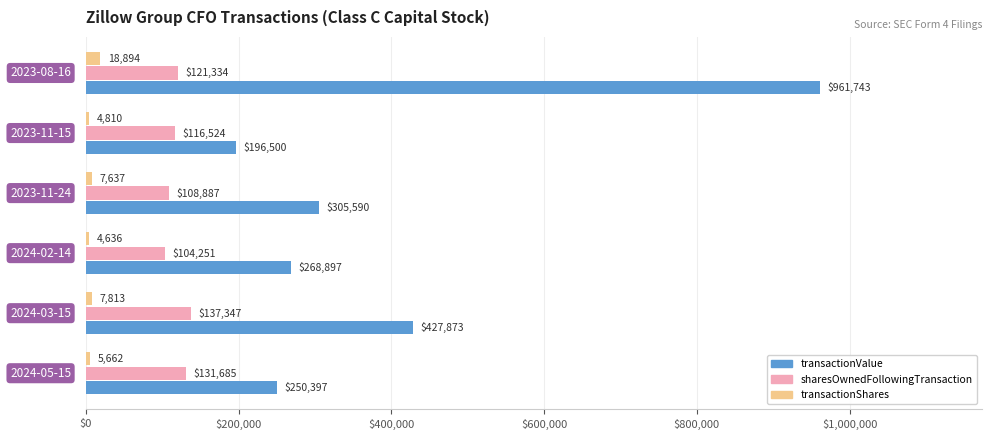

What is the difference between the maximum and minimum values in the transactionShares series?

14258